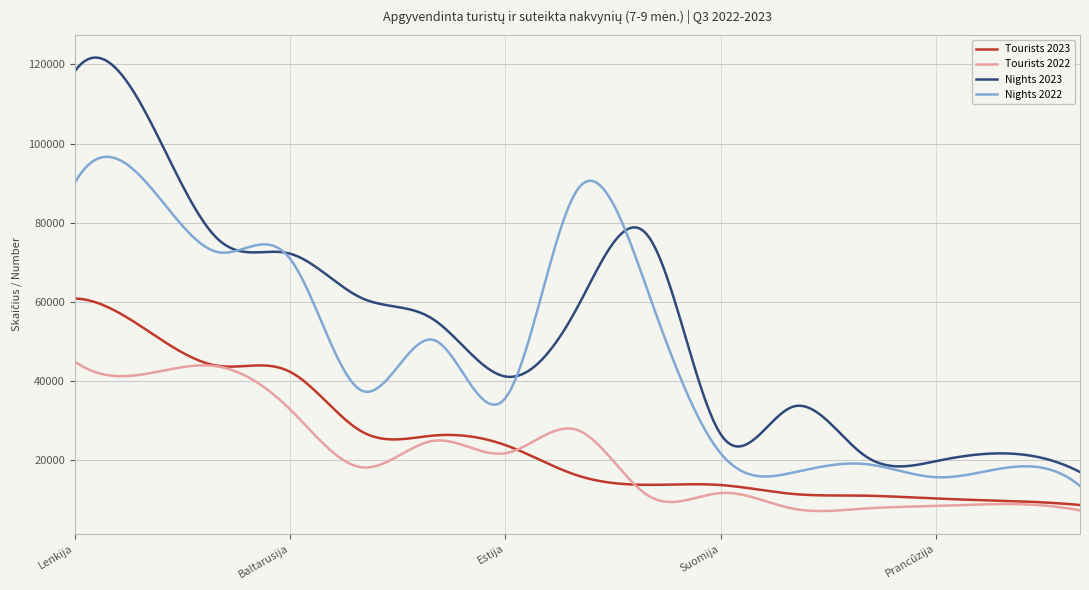

How many lines are shown in the chart?

4